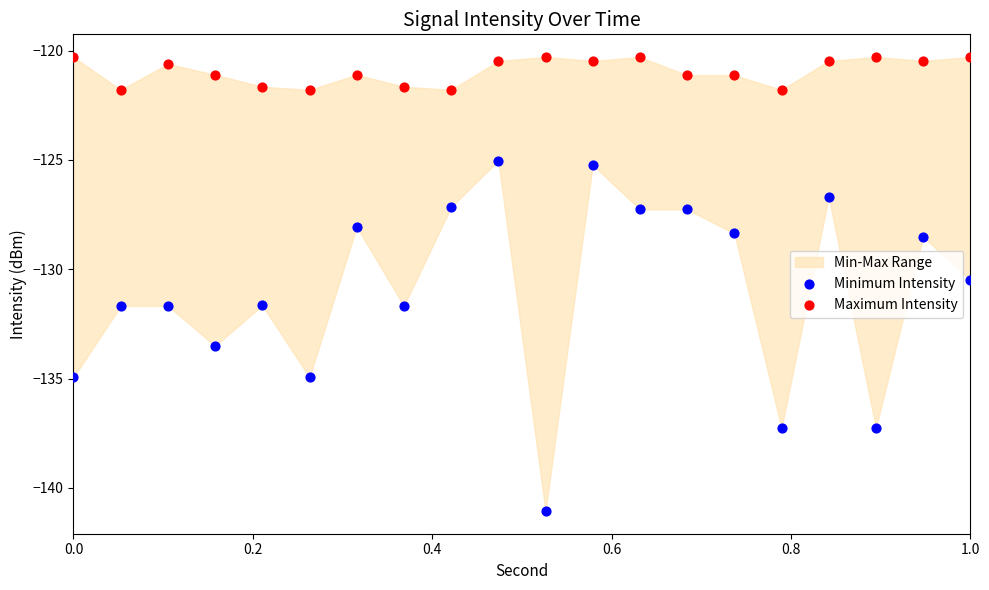

Across all data points, what is the range of Y values (max minus min)?

20.8